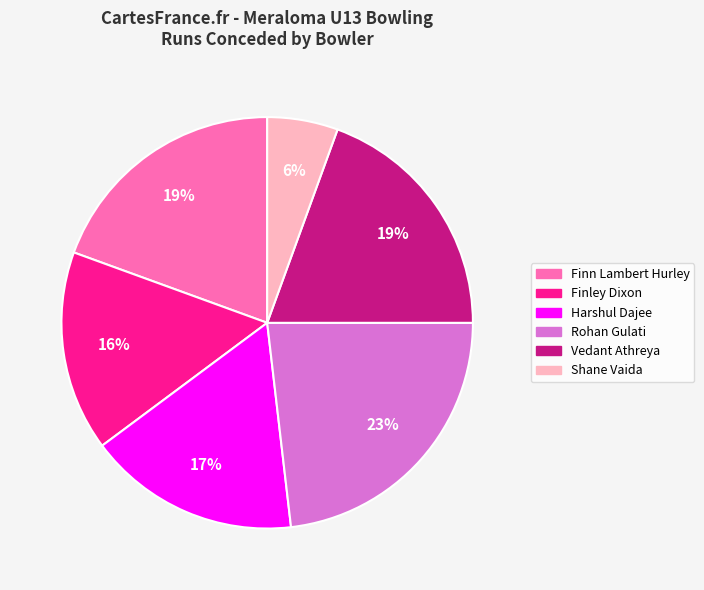

To the nearest percent, what portion does Shane Vaida represent?

6%